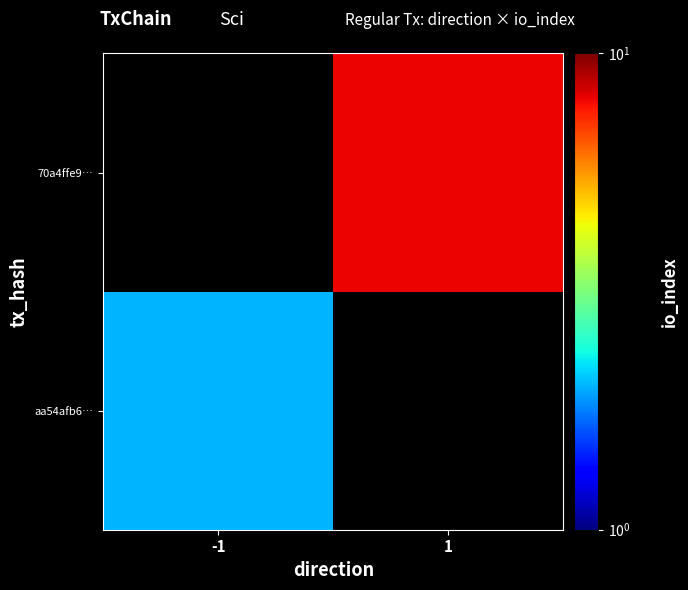

At -1, list the series in order from largest to smallest.

aa54afb6…, 70a4ffe9…